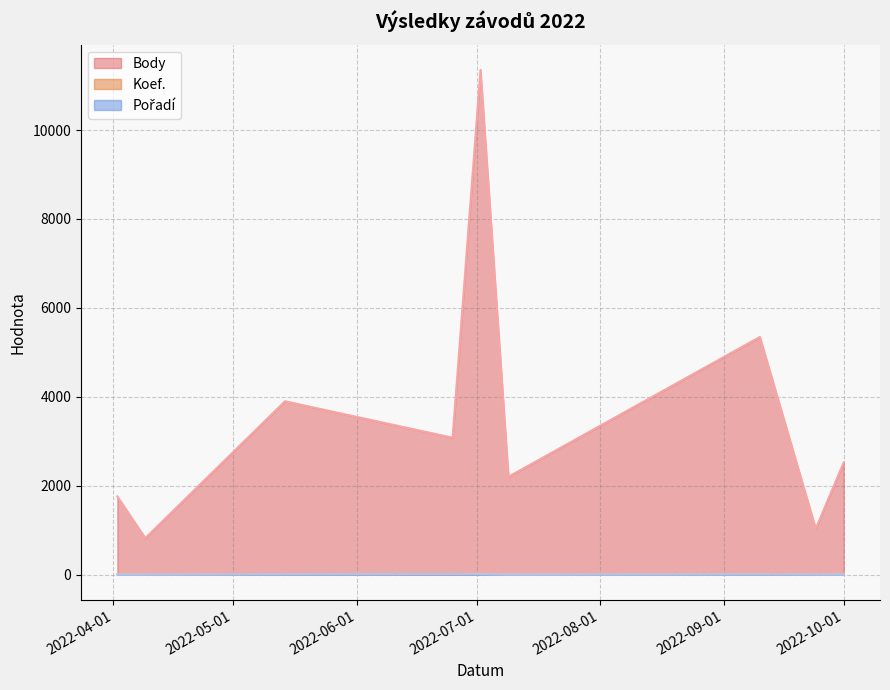

What is the sum of all Pořadí values?

39